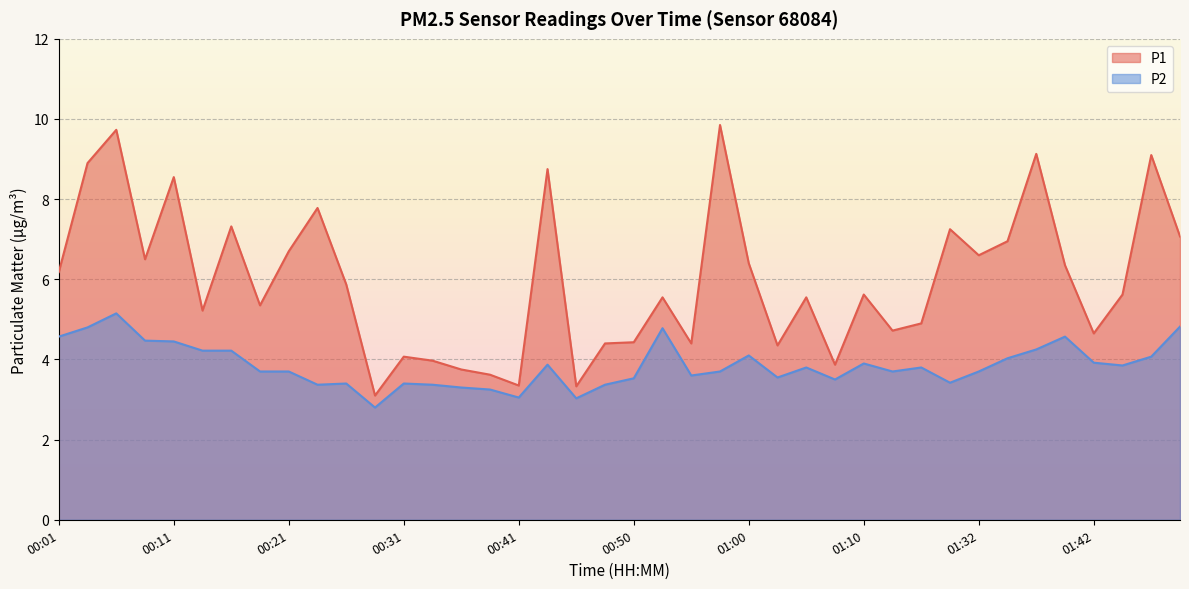

True or false: P1 and P2 cross at least once.

False